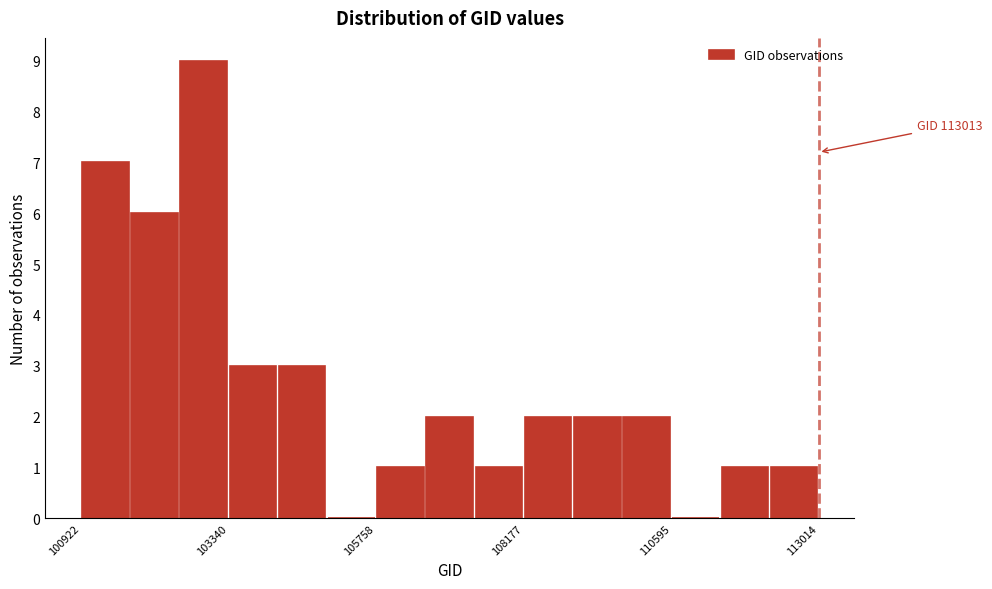

Around what value on the x-axis is the tallest bar? Give the approximate position of its centre, as read against the axis.

103000